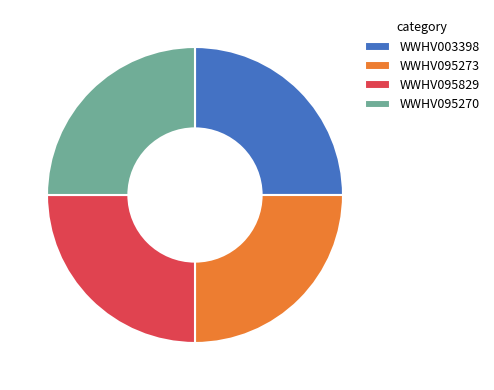

Does any single category account for the majority?

No